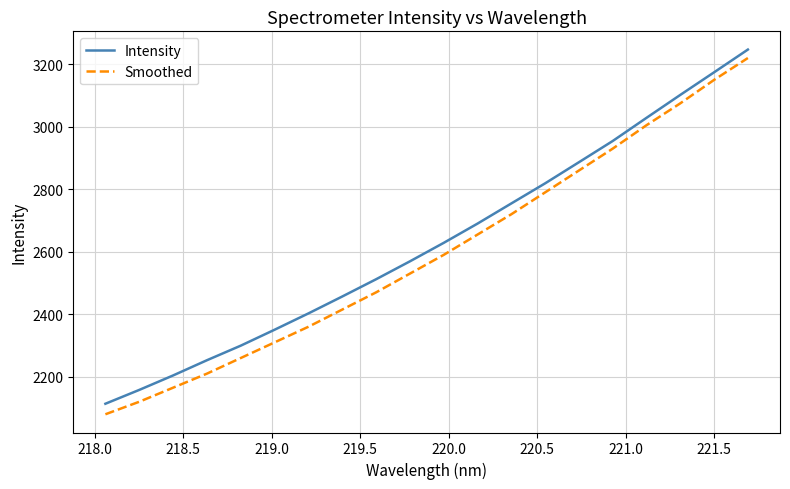

True or false: Intensity and Smoothed cross at least once.

False